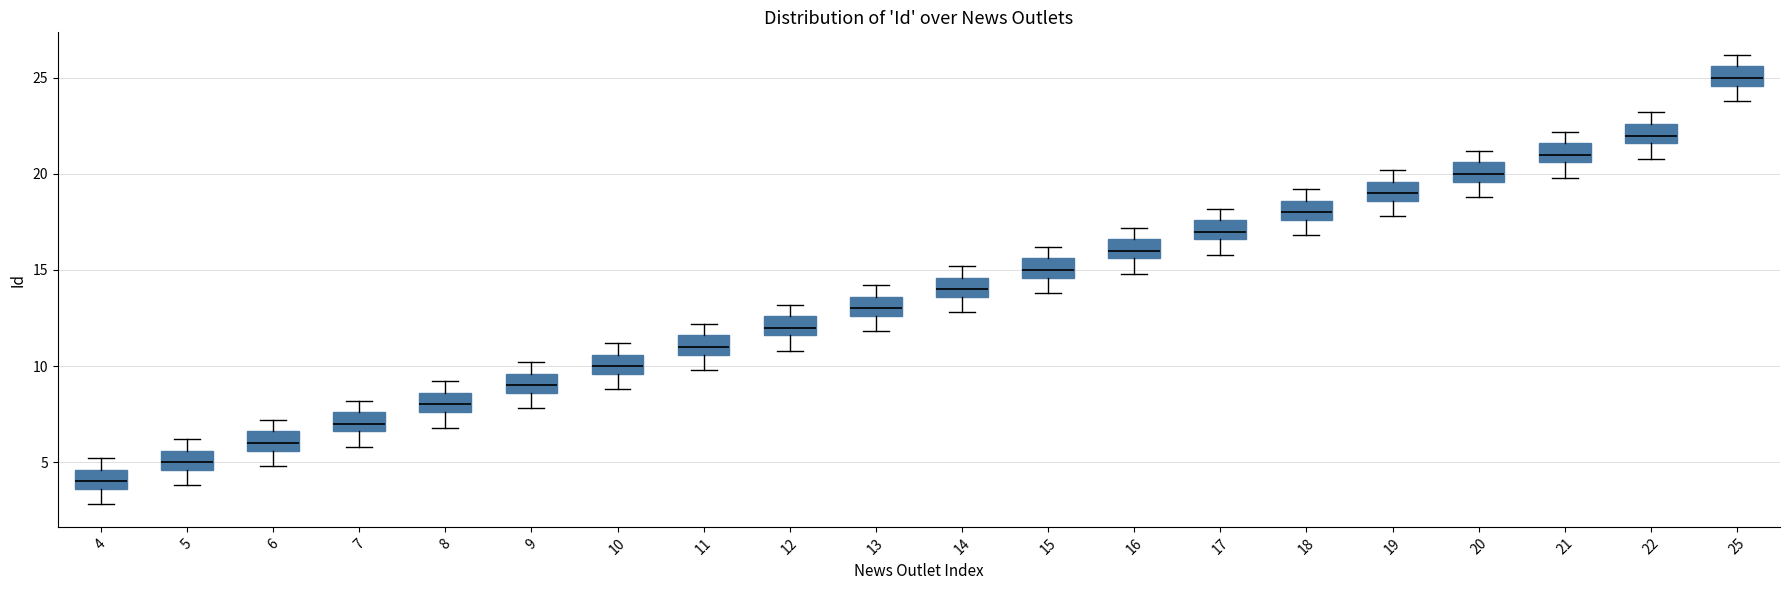

Reading left to right, read every box against the y-axis: the position of its median line, the range the box covers, and the ends of its whiskers. The values are not printed on the chart, so give them approximately, as read against the axis.

4: median 4.0, box 3.5 to 4.5, whiskers 3.0 to 5.0
5: median 5.0, box 4.5 to 5.5, whiskers 4.0 to 6.0
6: median 6.0, box 5.5 to 6.5, whiskers 5.0 to 7.0
7: median 7.0, box 6.5 to 7.5, whiskers 6.0 to 8.0
8: median 8.0, box 7.5 to 8.5, whiskers 7.0 to 9.0
9: median 9.0, box 8.5 to 9.5, whiskers 8.0 to 10.0
10: median 10.0, box 9.5 to 10.5, whiskers 9.0 to 11.0
11: median 11.0, box 10.5 to 11.5, whiskers 10.0 to 12.0
12: median 12.0, box 11.5 to 12.5, whiskers 11.0 to 13.0
13: median 13.0, box 12.5 to 13.5, whiskers 12.0 to 14.0
14: median 14.0, box 13.5 to 14.5, whiskers 13.0 to 15.0
15: median 15.0, box 14.5 to 15.5, whiskers 14.0 to 16.0
16: median 16.0, box 15.5 to 16.5, whiskers 15.0 to 17.0
17: median 17.0, box 16.5 to 17.5, whiskers 16.0 to 18.0
18: median 18.0, box 17.5 to 18.5, whiskers 17.0 to 19.0
19: median 19.0, box 18.5 to 19.5, whiskers 18.0 to 20.0
20: median 20.0, box 19.5 to 20.5, whiskers 19.0 to 21.0
21: median 21.0, box 20.5 to 21.5, whiskers 20.0 to 22.0
22: median 22.0, box 21.5 to 22.5, whiskers 21.0 to 23.0
25: median 25.0, box 24.5 to 25.5, whiskers 24.0 to 26.0